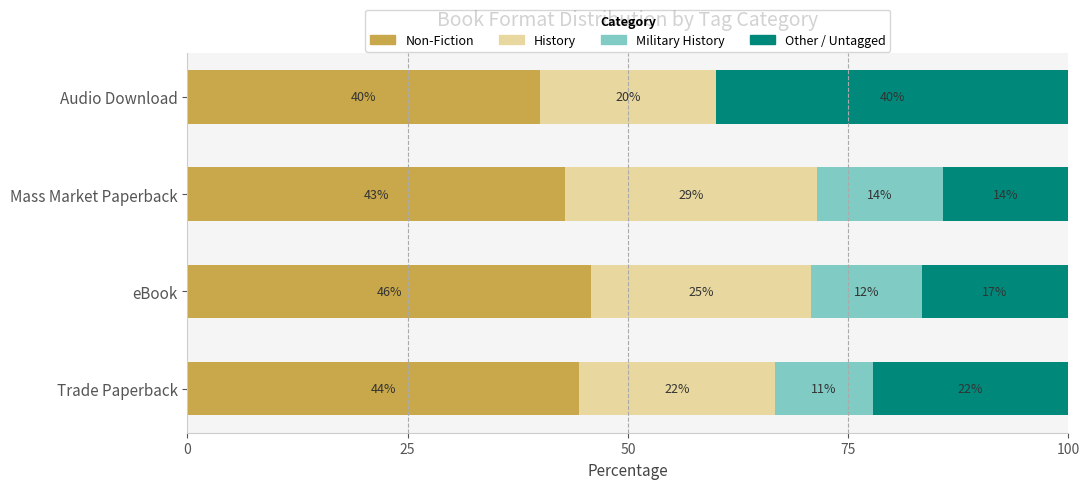

What are all the series names shown in the legend?

Non-Fiction, History, Military History, Other / Untagged